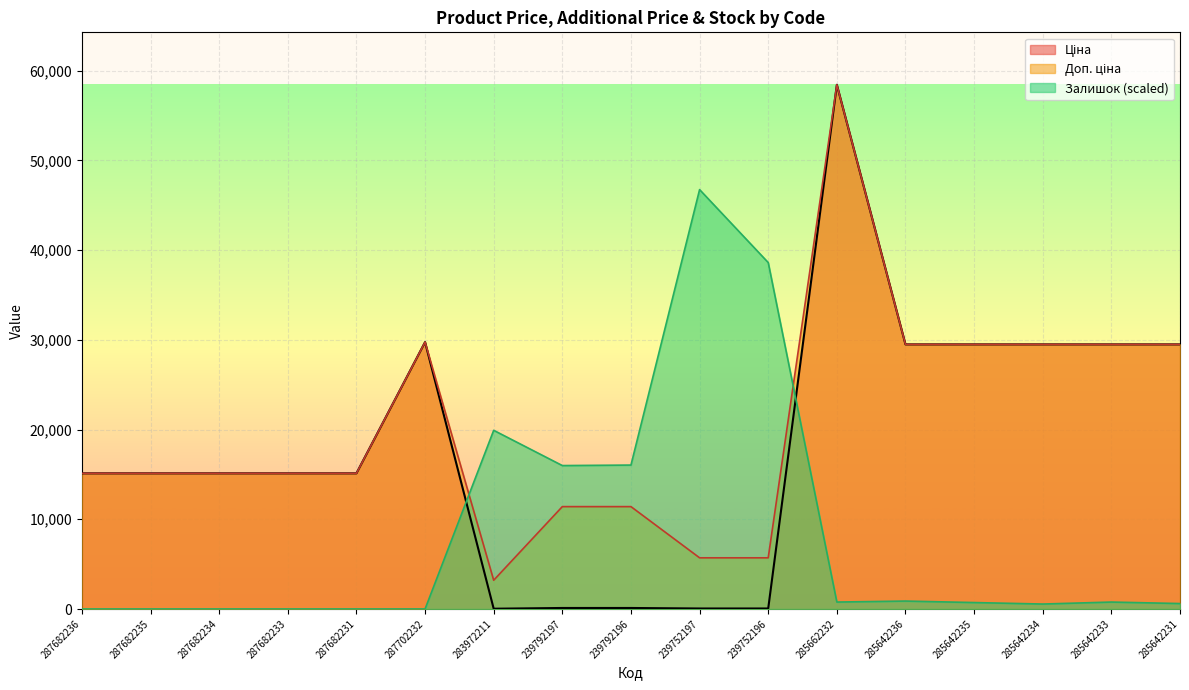

How many values in the Залишок series exceed 719?

9